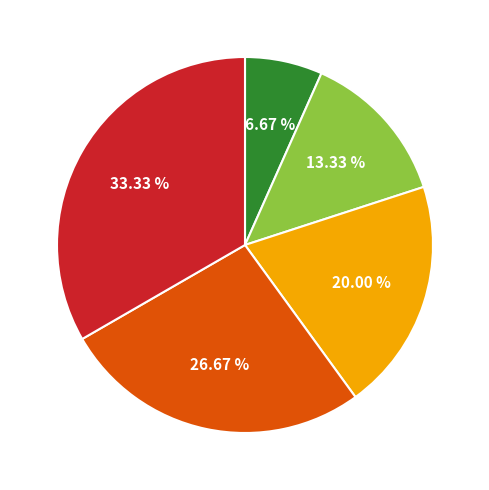

Is there any slice that represents more than half of the pie?

No